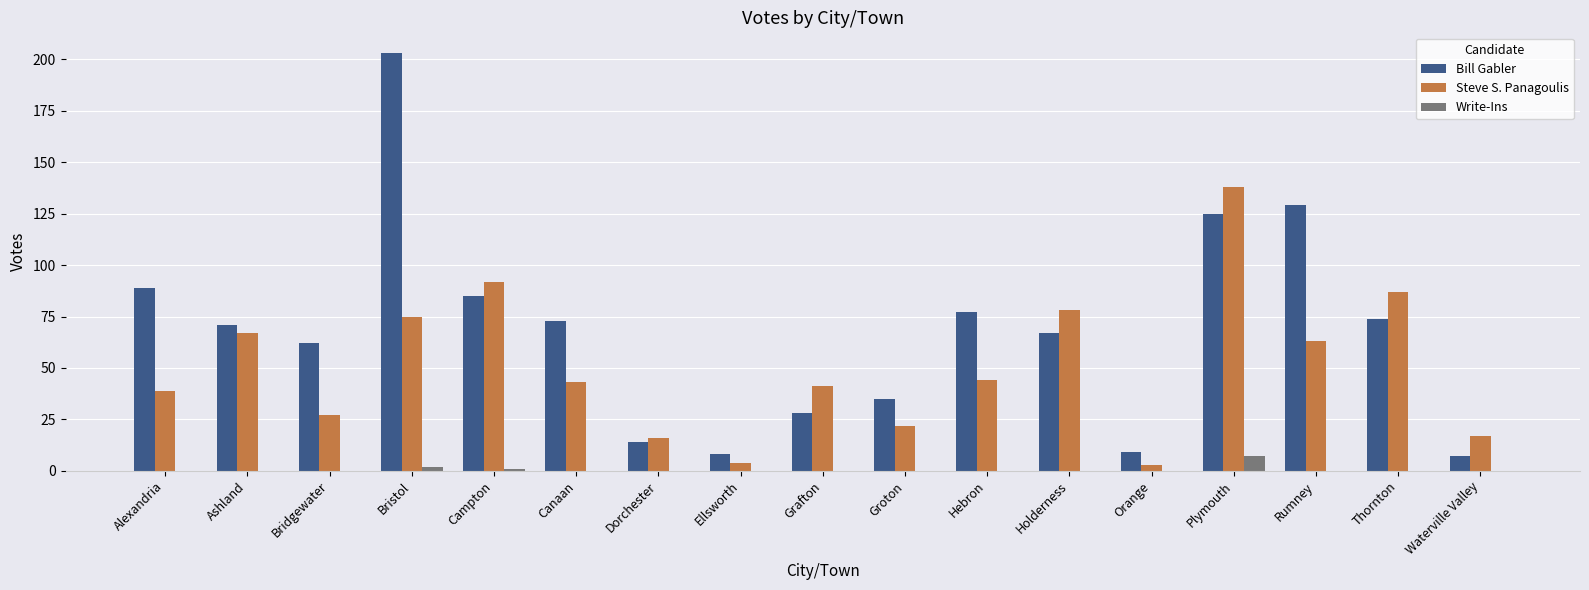

Is the value of Steve S. Panagoulis at Orange greater than the value of Write-Ins at Waterville Valley?

Yes